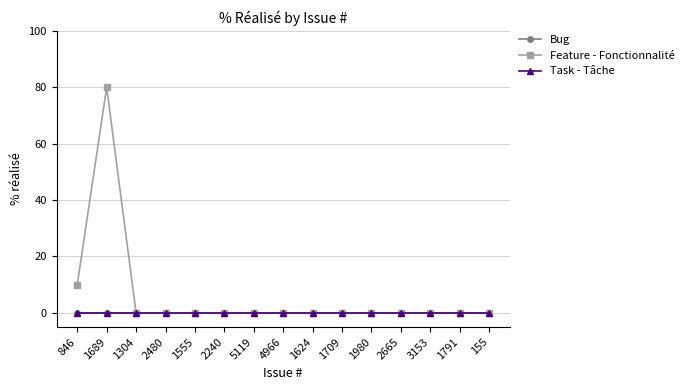

Is this an area chart (filled region under the line)?

No